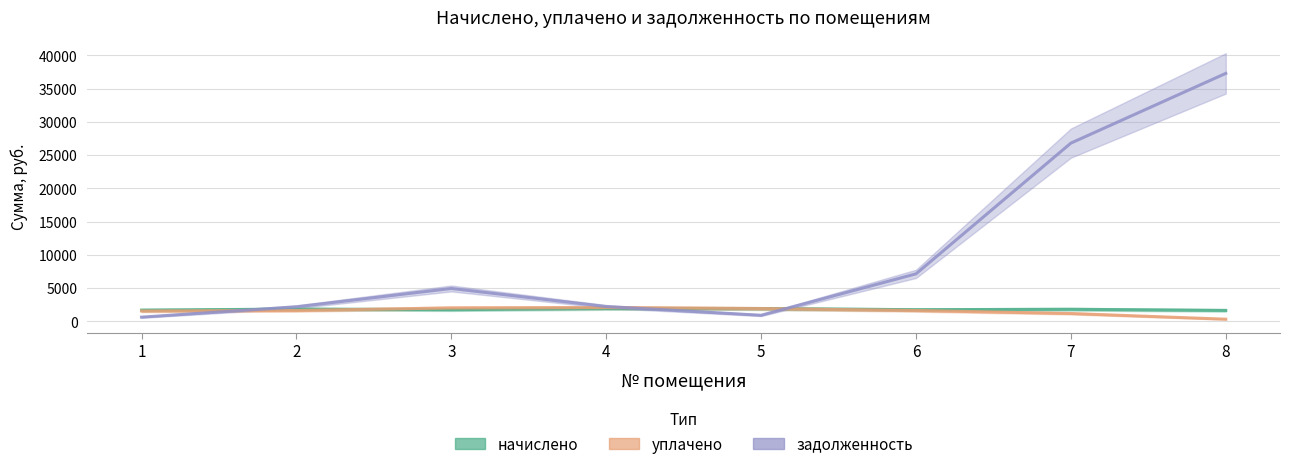

What is the value of the уплачено point at the 3rd from the left?

2024.7